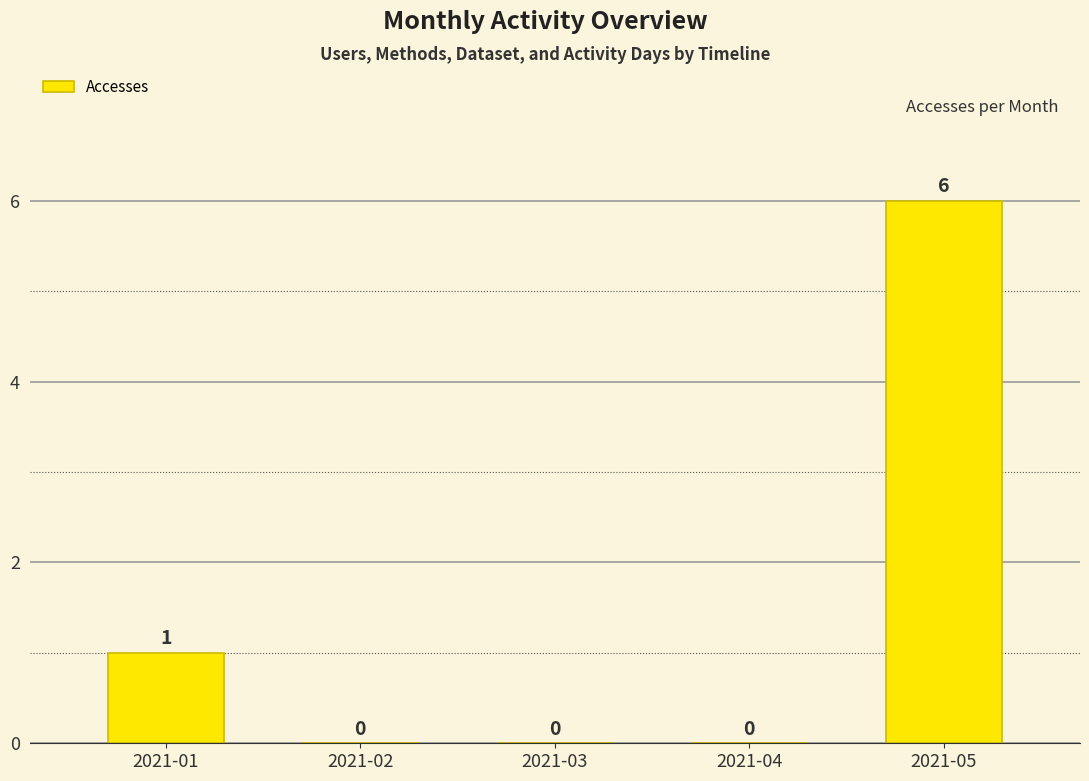

The chart shows a value of 2 at 2021-03. True or false?

False